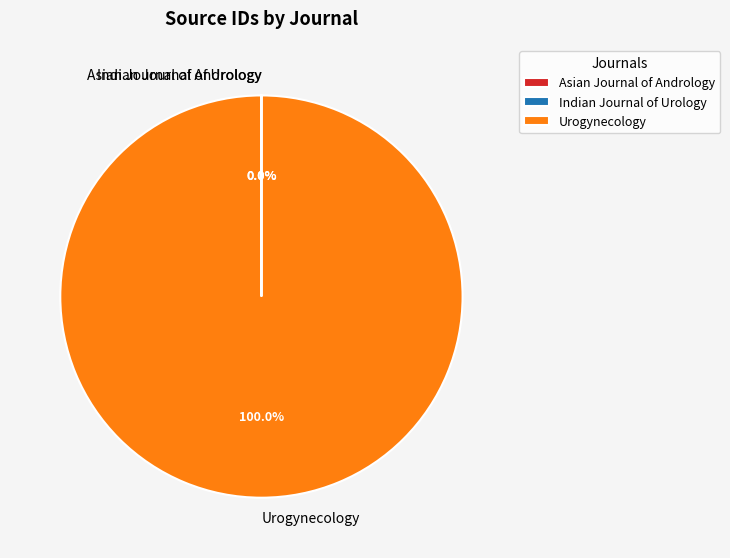

Does Urogynecology account for over 50% of the chart?

Yes